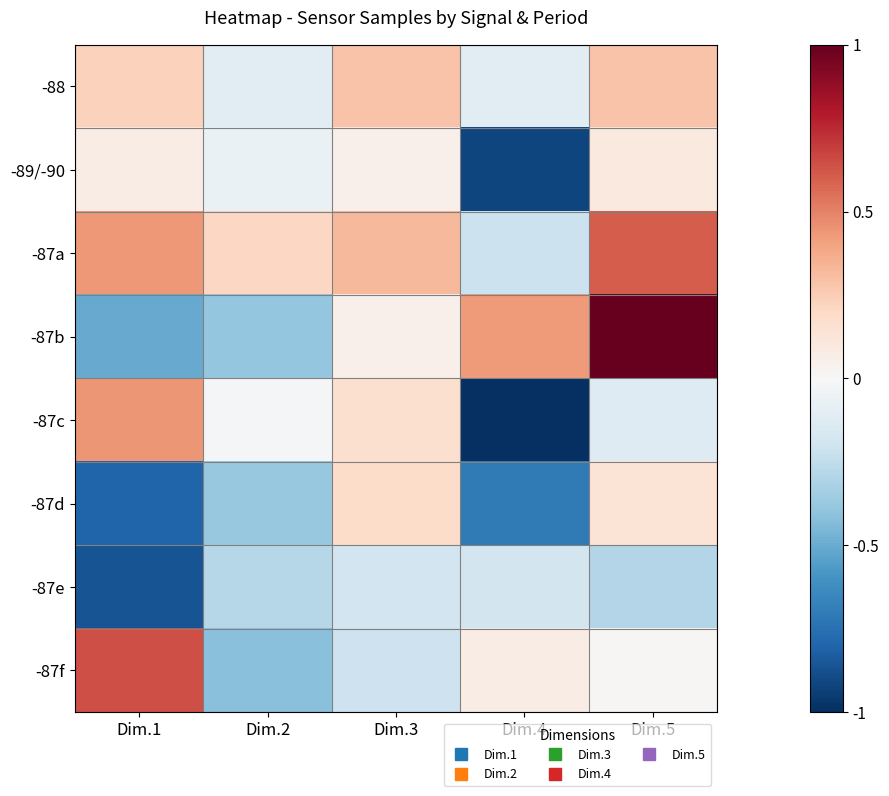

List the series in order of their peak value, highest first.

-87b, -87f, -87a, -87c, -88, -87d, -89/-90, -87e